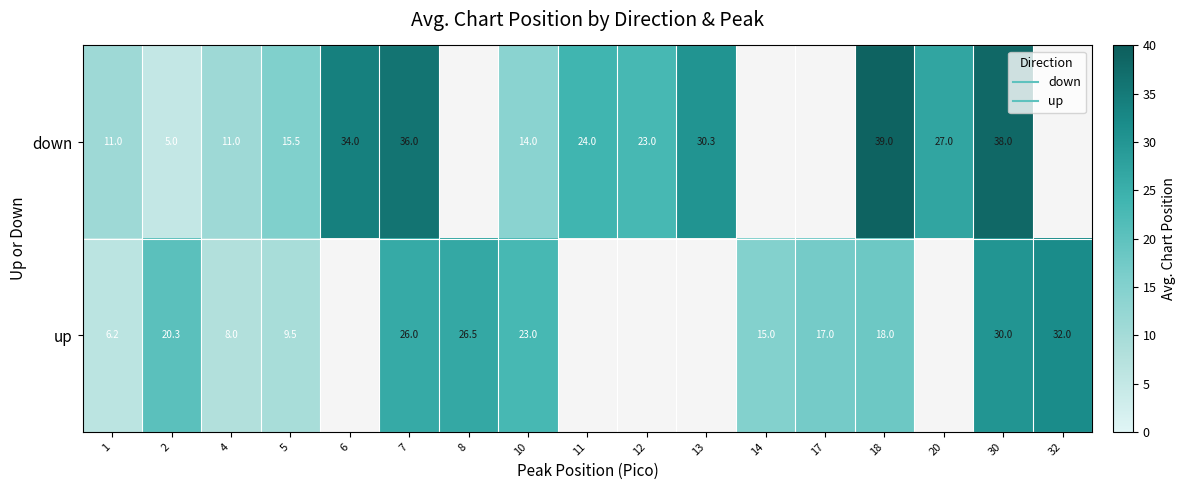

Which series has the largest range (max minus min)?

down